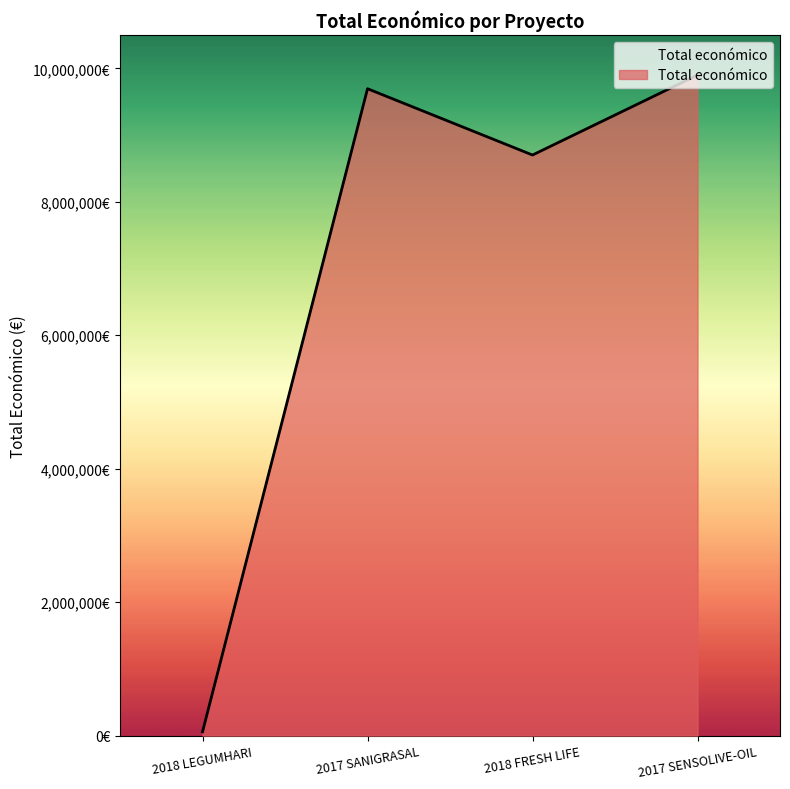

Reading right to left, extract all data points from this chart.

2017 SENSOLIVE-OIL=9900193	2018 FRESH LIFE=8701686	2017 SANIGRASAL=9695285	2018 LEGUMHARI=57500